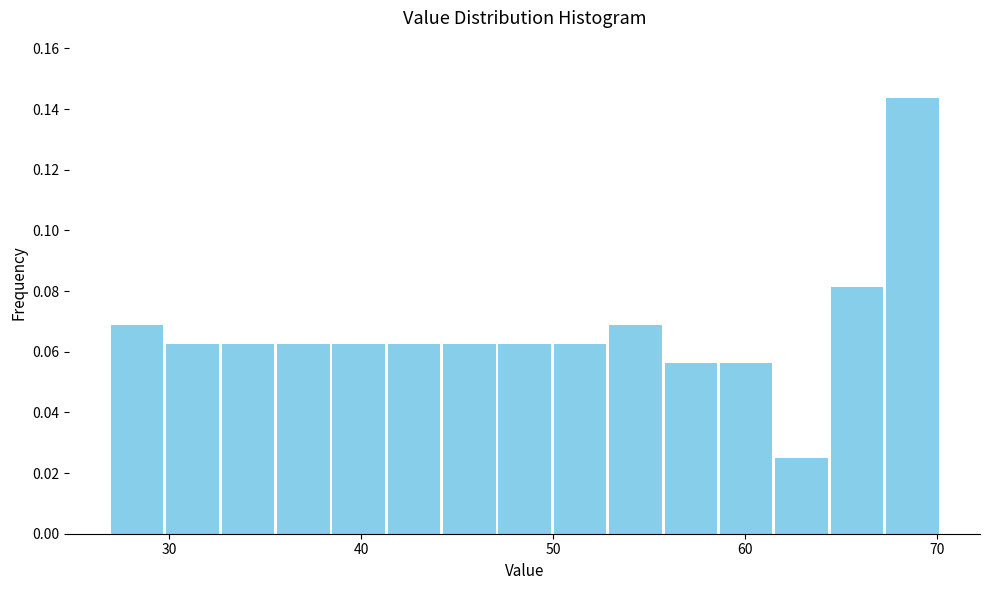

Around what value on the x-axis is the tallest bar? Give the approximate position of its centre, as read against the axis.

69